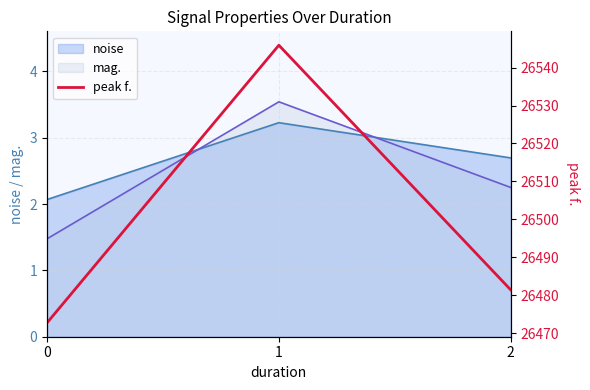

The value at 0 is 26472.7. True or false?

True